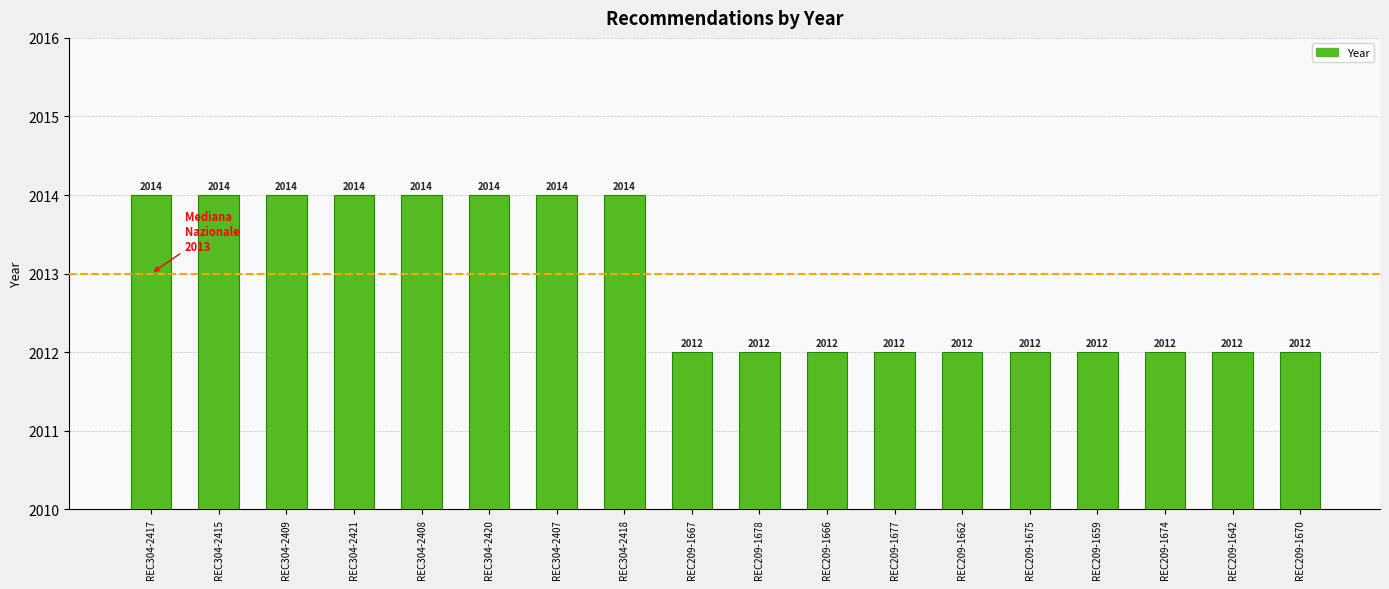

What is the difference between the maximum and minimum values?

2